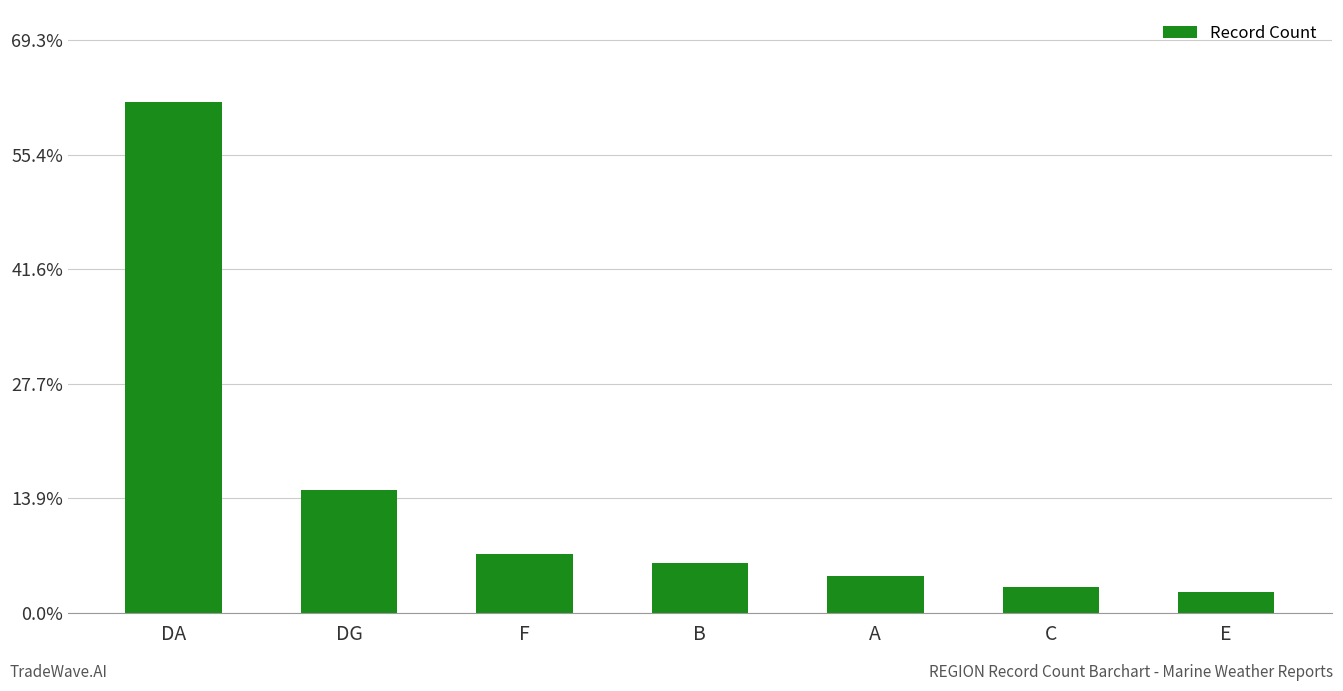

Reading left to right, what are all the values shown in this chart?

DA=892	DG=215	F=103	B=87	A=65	C=45	E=36